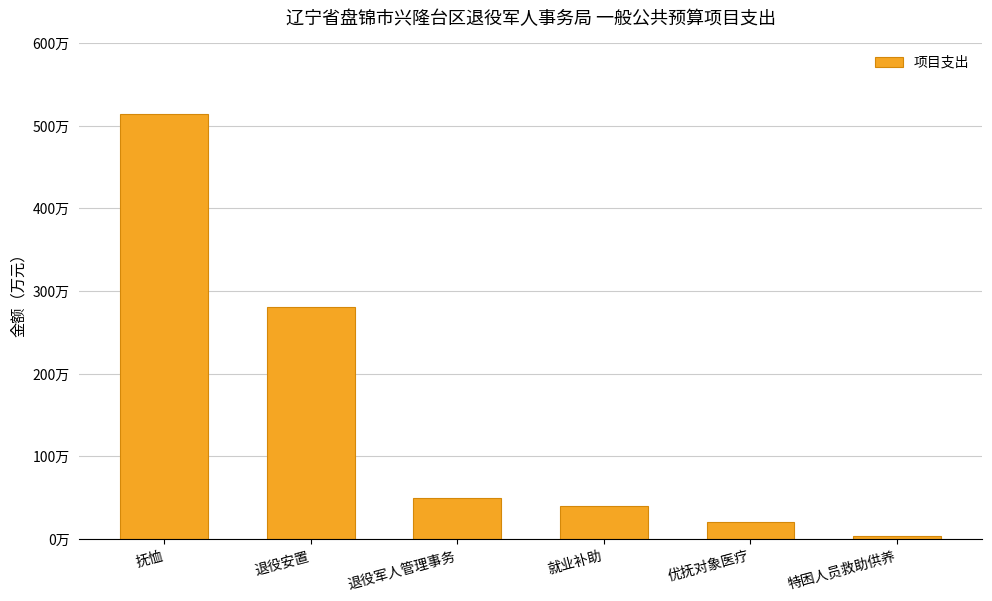

Does the chart contain any negative values?

No